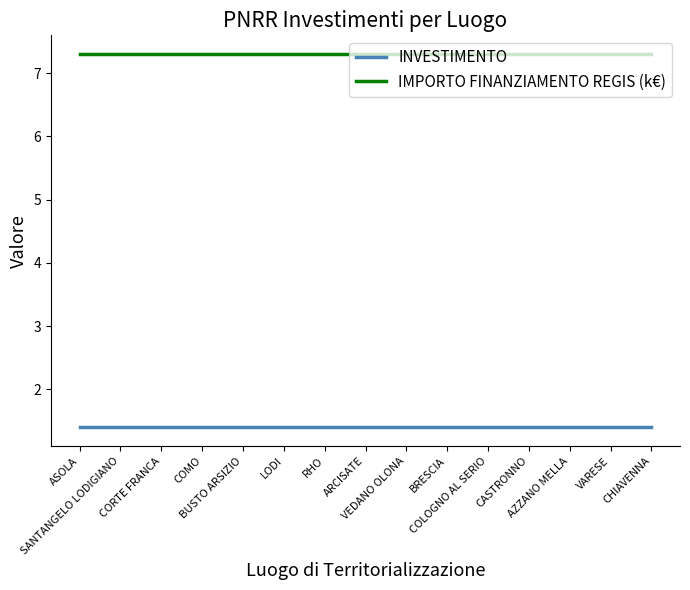

The value of IMPORTO FINANZIAMENTO REGIS (k€) at VARESE is 11.0. True or false?

False